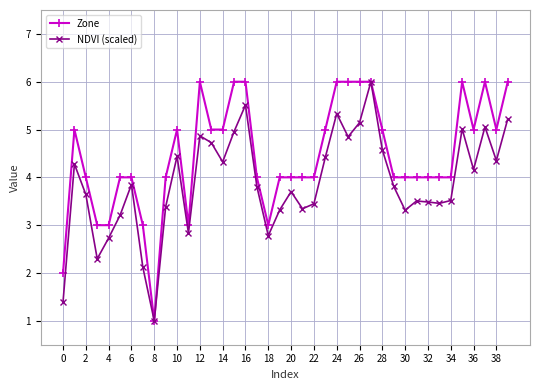

How many lines are shown in the chart?

2